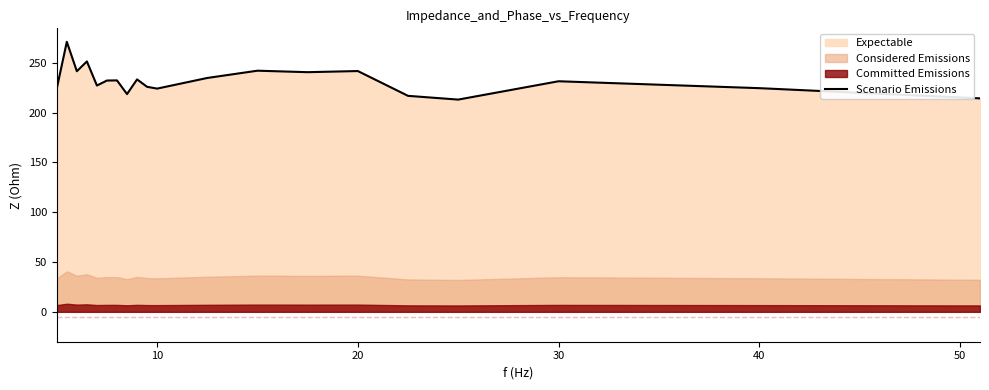

Reading left to right, what are all the values shown in this chart?

224.1	271.0	241.5	251.3	227.1	232.1	232.2	218.5	233.2	225.8	224.0	234.7	242.0	240.5	241.6	216.7	213.0	231.4	224.5	214.2